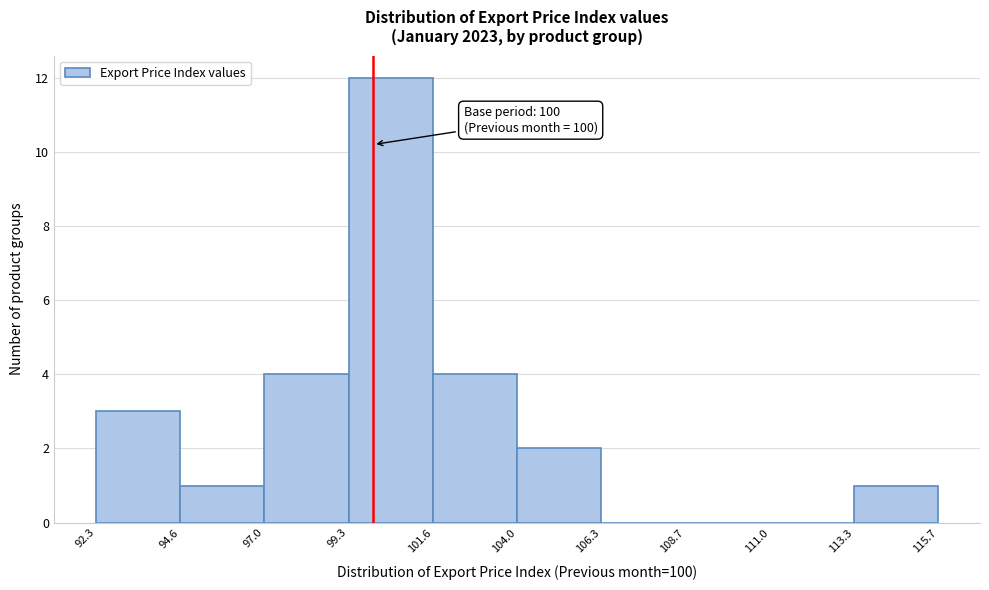

Over which range of the x-axis is the bar tallest?

99.3 to 101.6